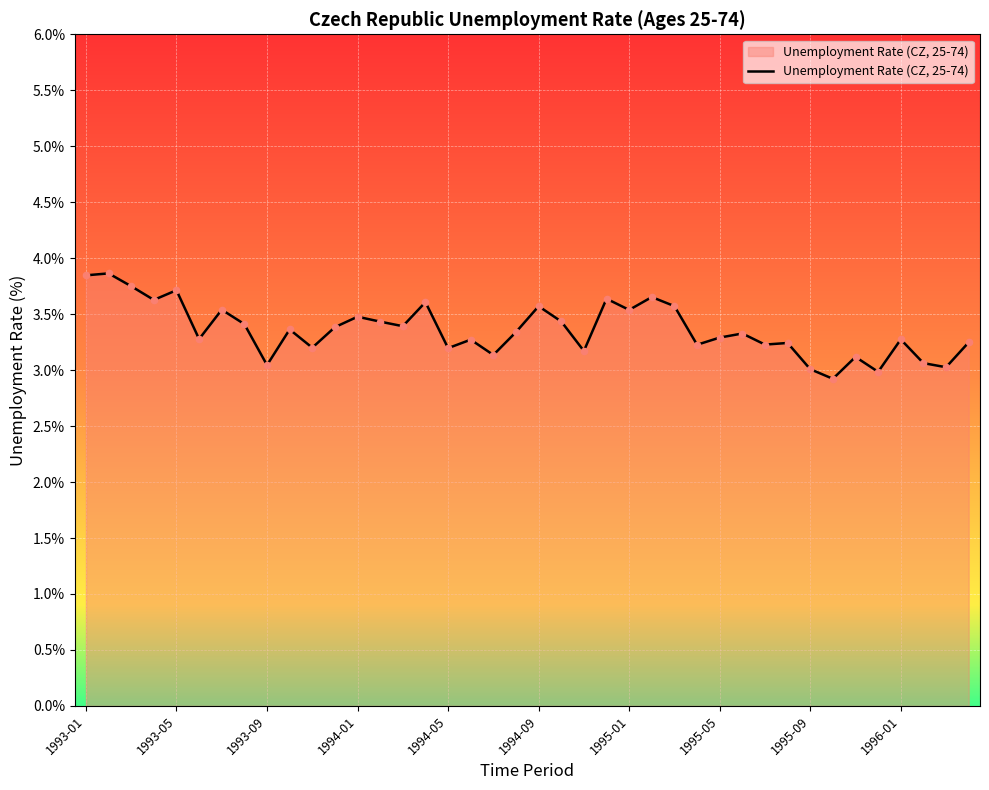

What is the difference between the maximum and minimum values?

0.9